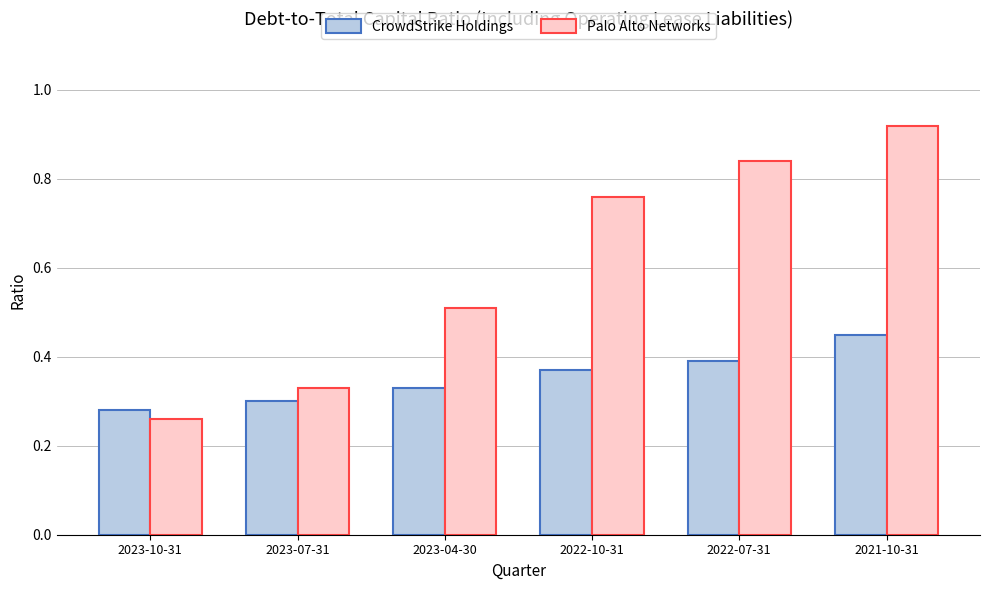

Rank the series by their maximum value, from highest to lowest.

Palo Alto Networks, CrowdStrike Holdings